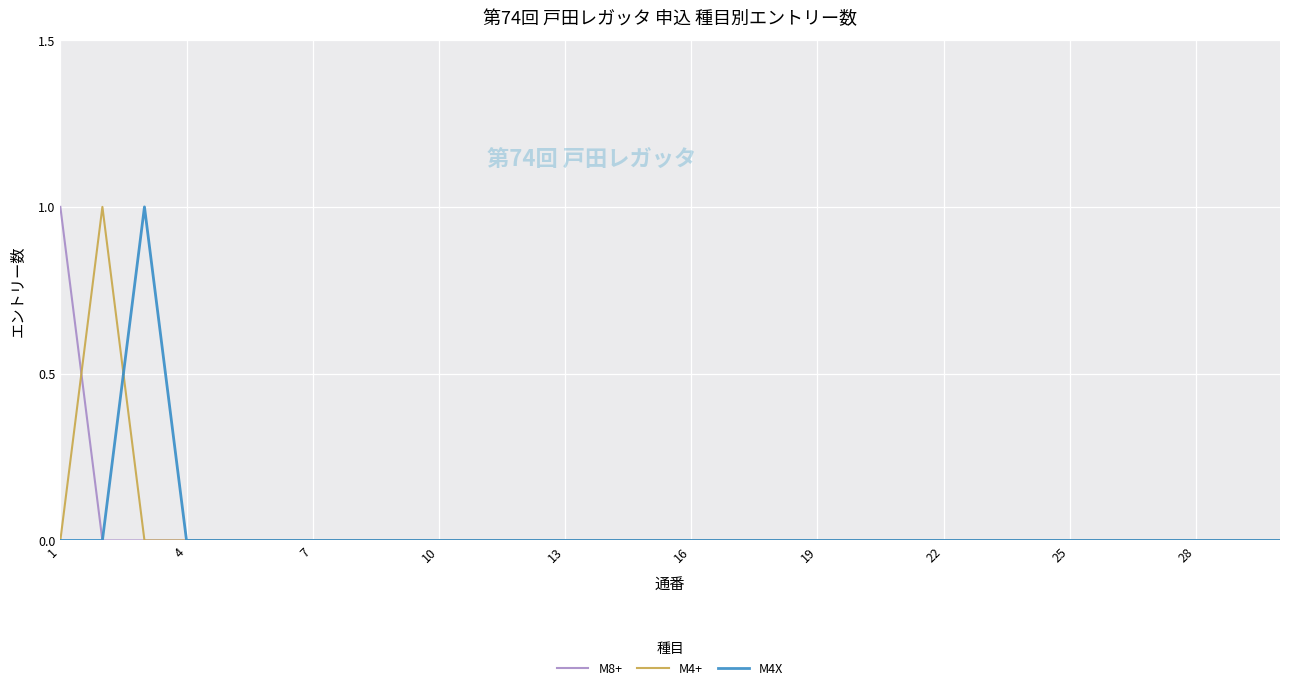

How many lines are shown in the chart?

3